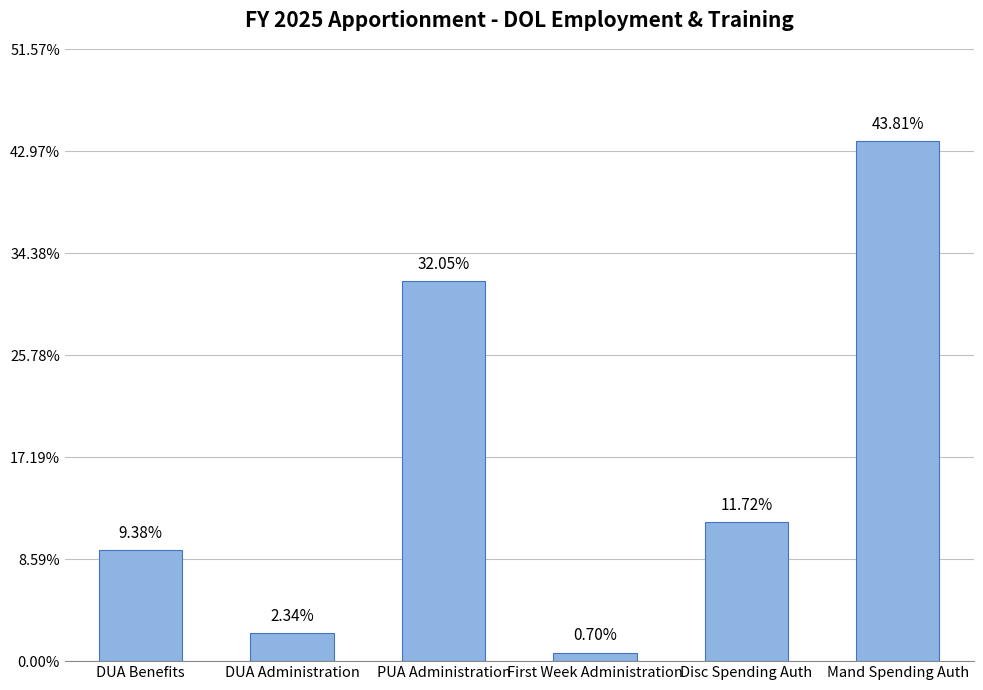

The value at DUA Benefits is 24511333. True or false?

False